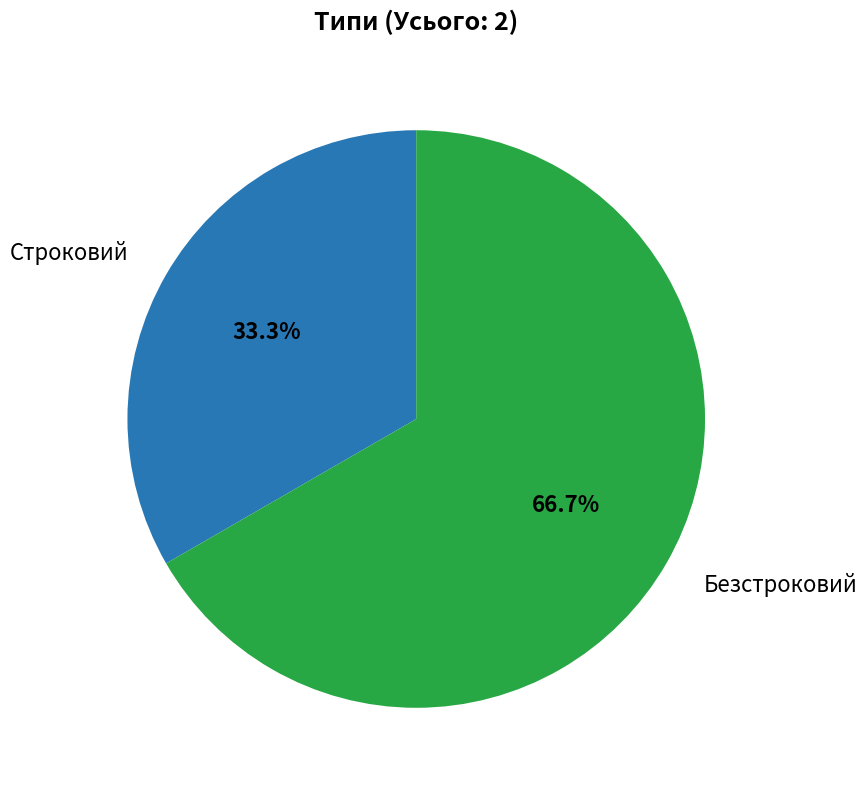

Does any single category account for the majority?

Yes